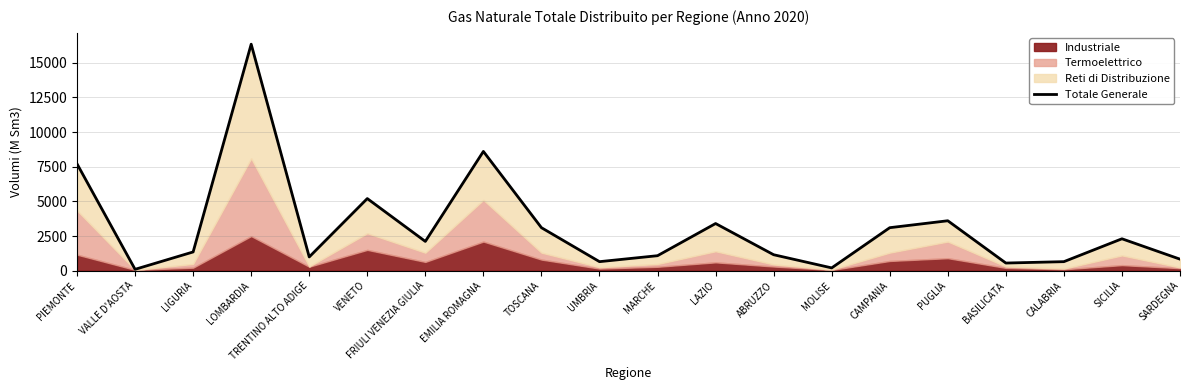

List the labels in order of value, smallest first.

VALLE D'AOSTA, MOLISE, BASILICATA, UMBRIA, CALABRIA, SARDEGNA, TRENTINO ALTO ADIGE, MARCHE, ABRUZZO, LIGURIA, FRIULI VENEZIA GIULIA, SICILIA, TOSCANA, CAMPANIA, LAZIO, PUGLIA, VENETO, PIEMONTE, EMILIA ROMAGNA, LOMBARDIA